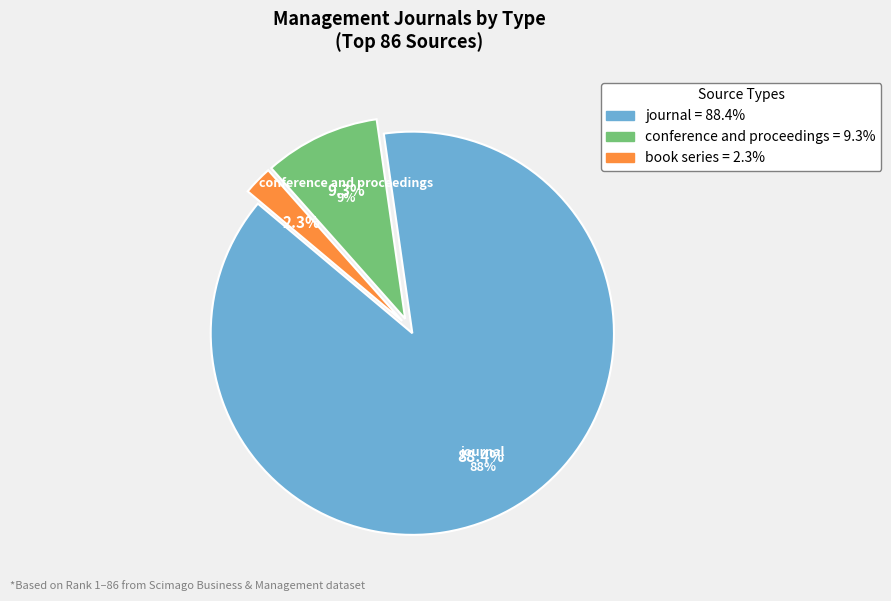

Which category has the smallest portion of the pie?

book series